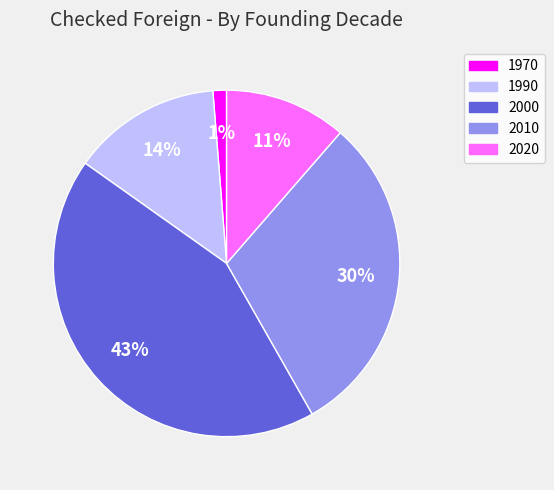

To the nearest percent, what is the difference between the largest and smallest slice percentages?

42%